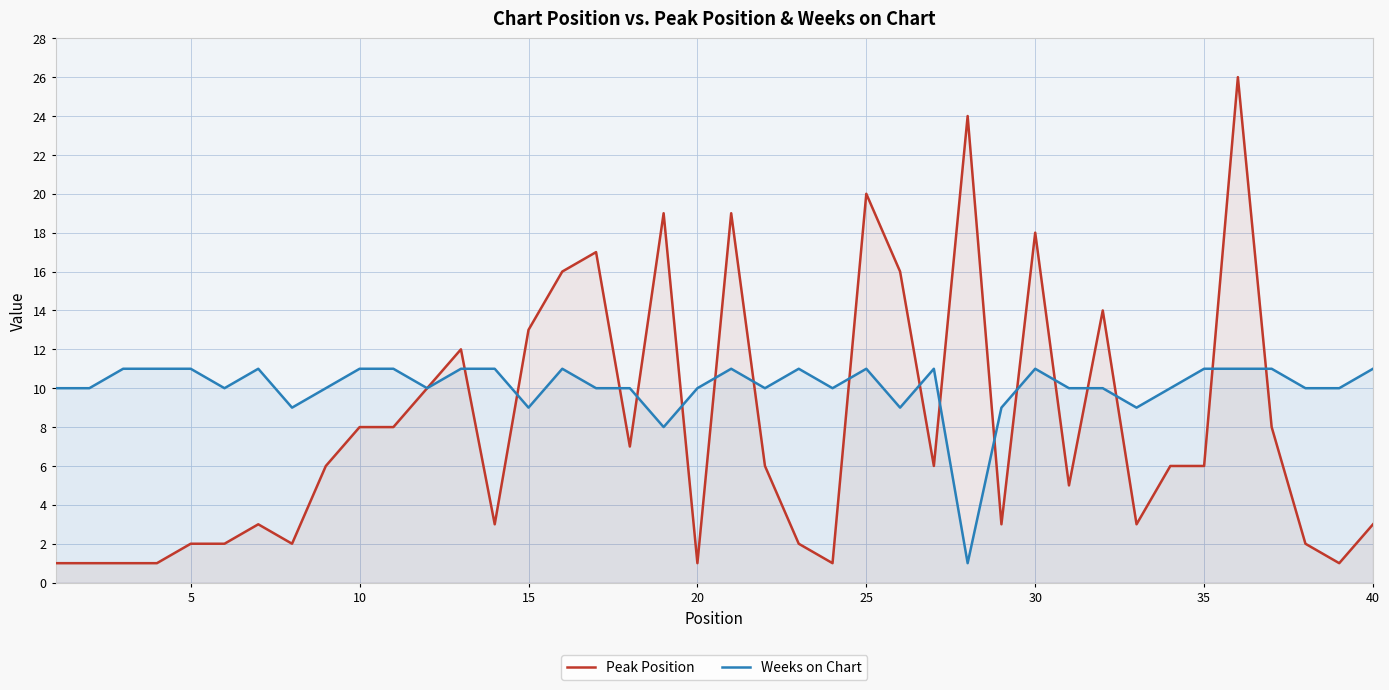

The Weeks on Chart series shows 19 at 5. True or false?

False